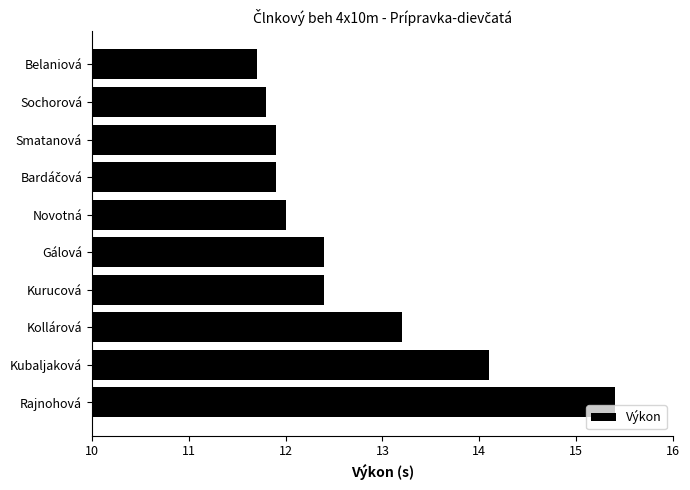

Reading top to bottom, extract all data points from this chart.

11.7	11.8	11.9	11.9	12.0	12.4	12.4	13.2	14.1	15.4